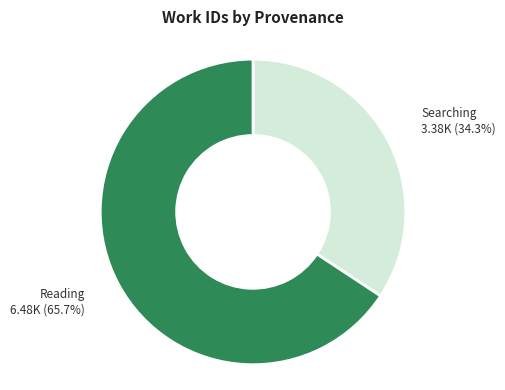

Is there a majority slice in this chart?

Yes